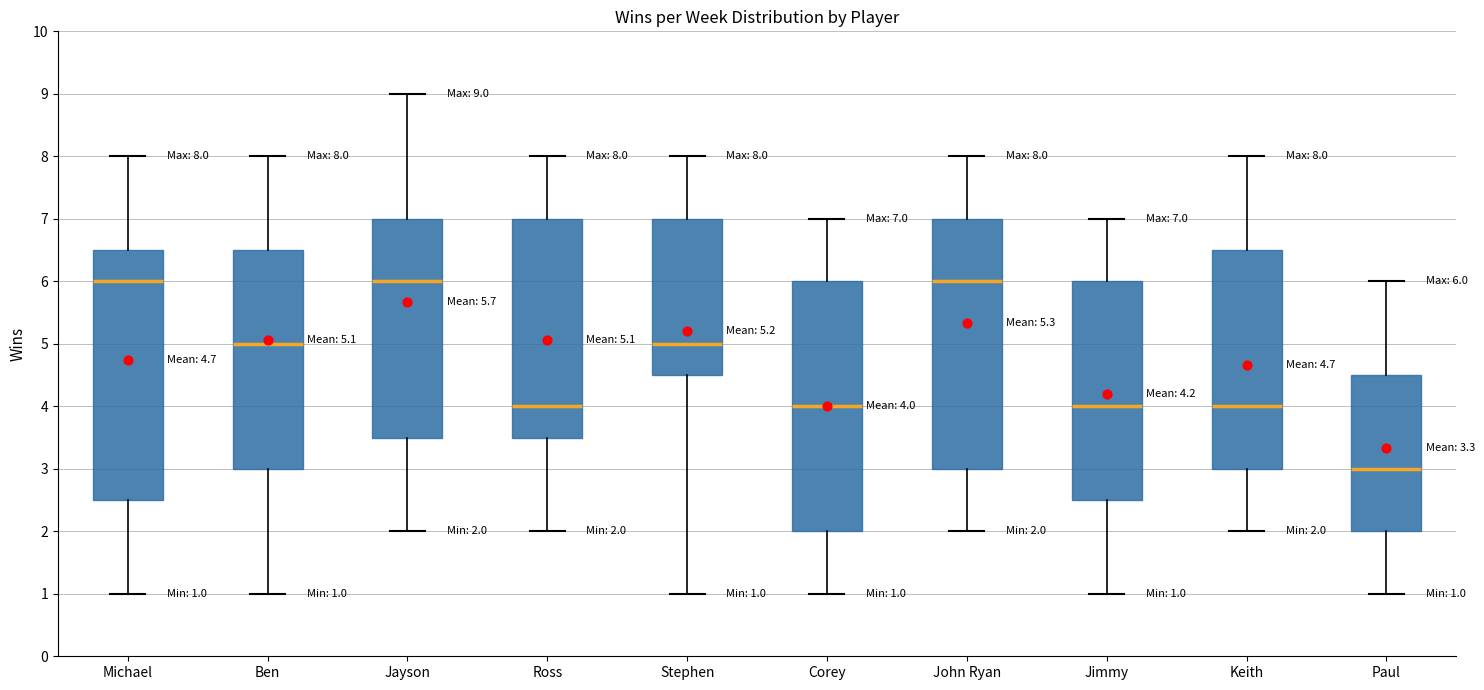

Which box's median line is the lowest?

Paul